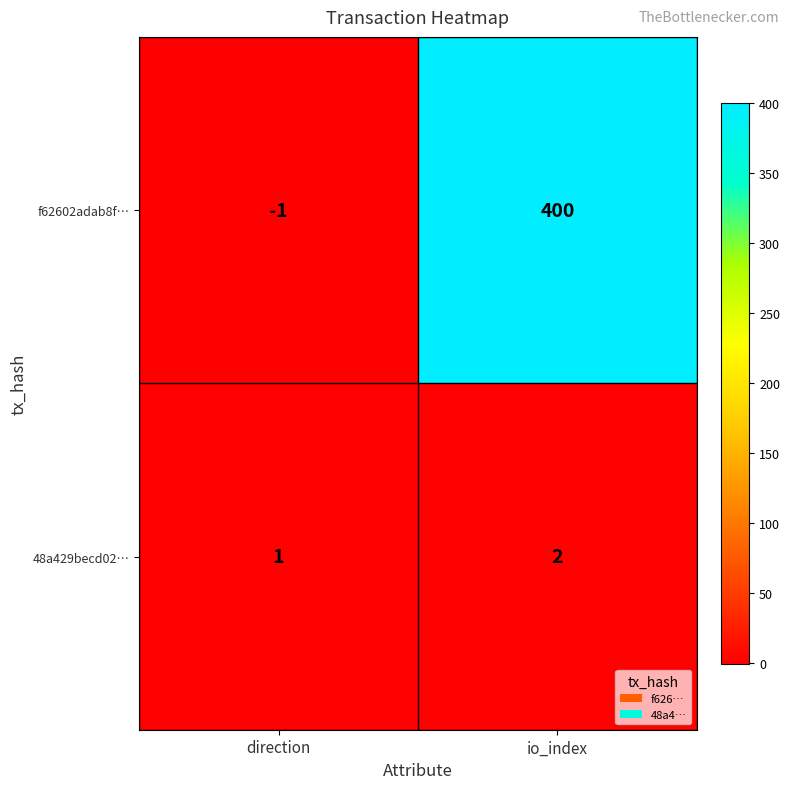

At which label is f62602adab8f… closest to 199?

direction